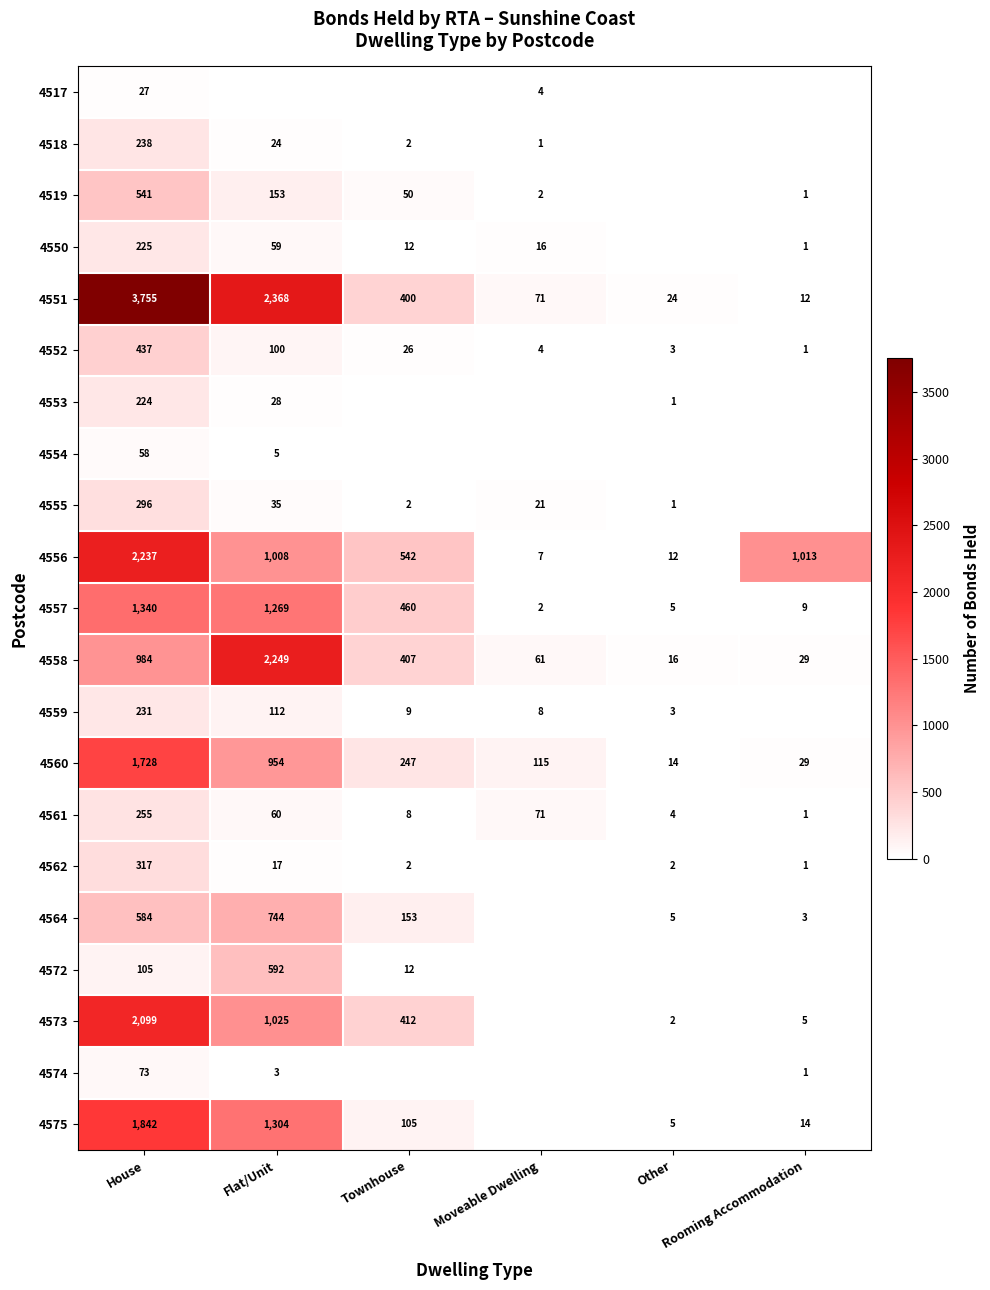

What is the sum of all 4557 values?

3085